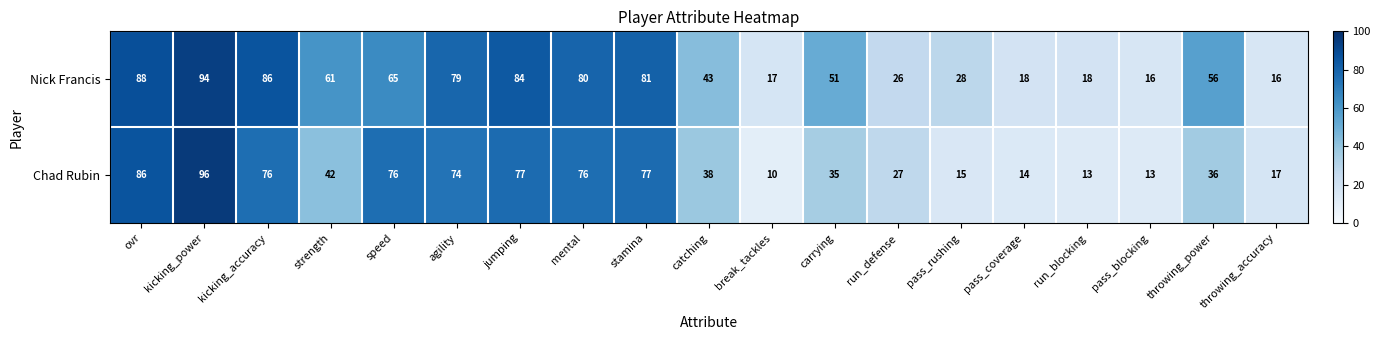

Which series has the largest range (max minus min)?

Chad Rubin